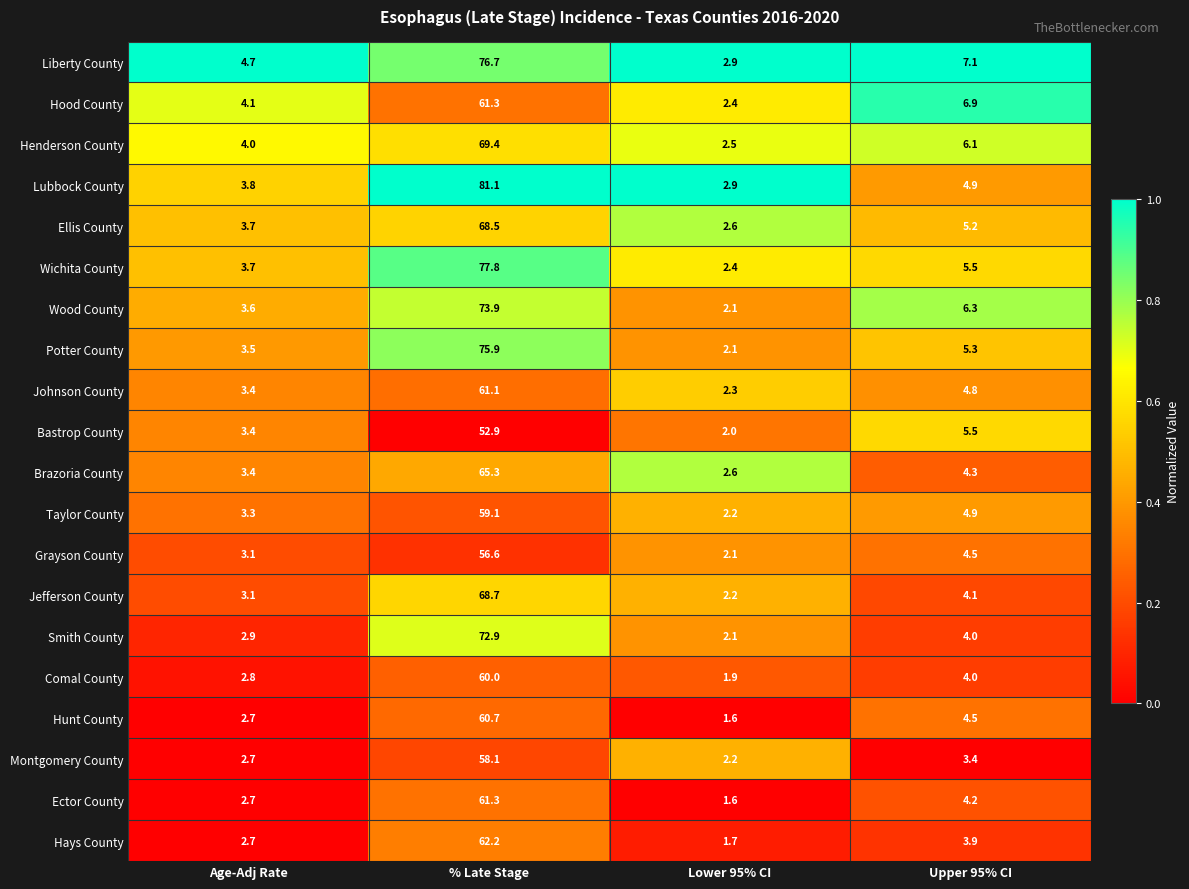

What is the spread (max minus min) of values at Age-Adj Rate?

2.0